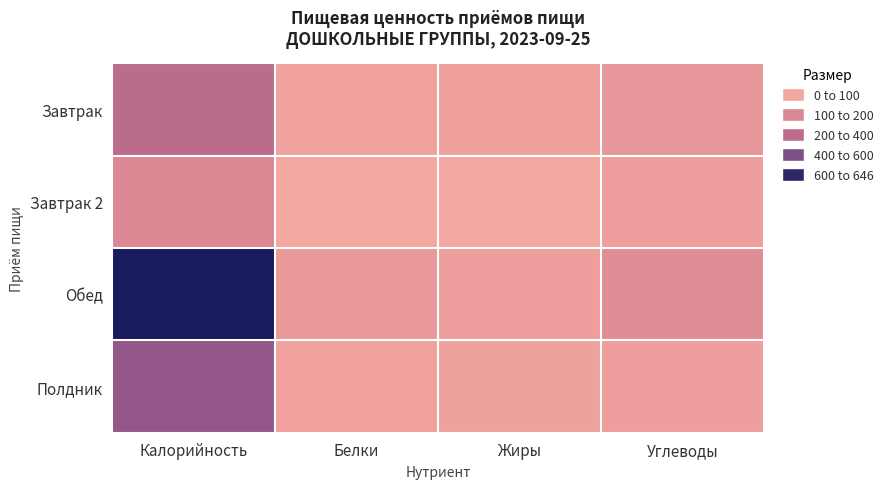

Reading left to right, list all the values displayed in this chart.

Завтрак: Калорийность=211.0	Белки=12.7	Жиры=19.7	Углеводы=48.4
Завтрак 2: Калорийность=96.0	Белки=1.5	Жиры=0.5	Углеводы=21.0
Обед: Калорийность=646.3	Белки=41.8	Жиры=22.5	Углеводы=73.7
Полдник: Калорийность=341.3	Белки=11.3	Жиры=17.9	Углеводы=23.1